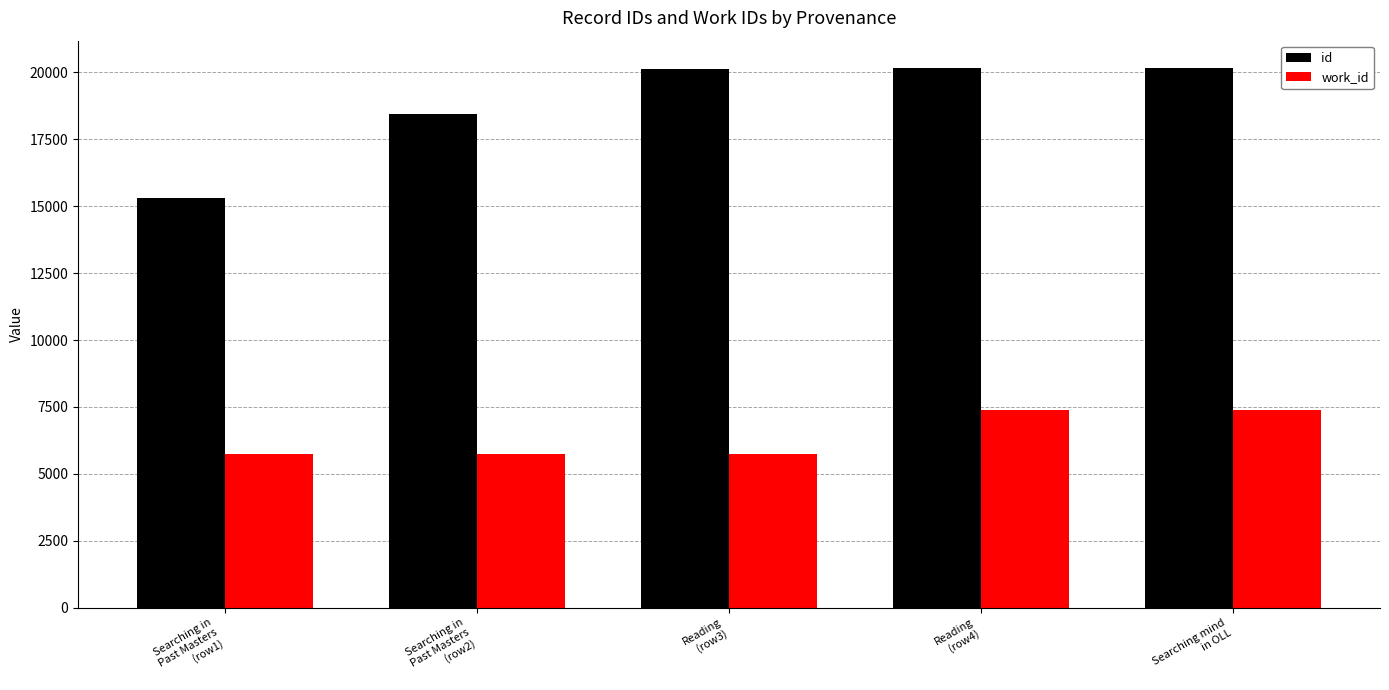

Is the value of work_id at Reading
(row4) greater than the value of id at Searching mind
in OLL?

No